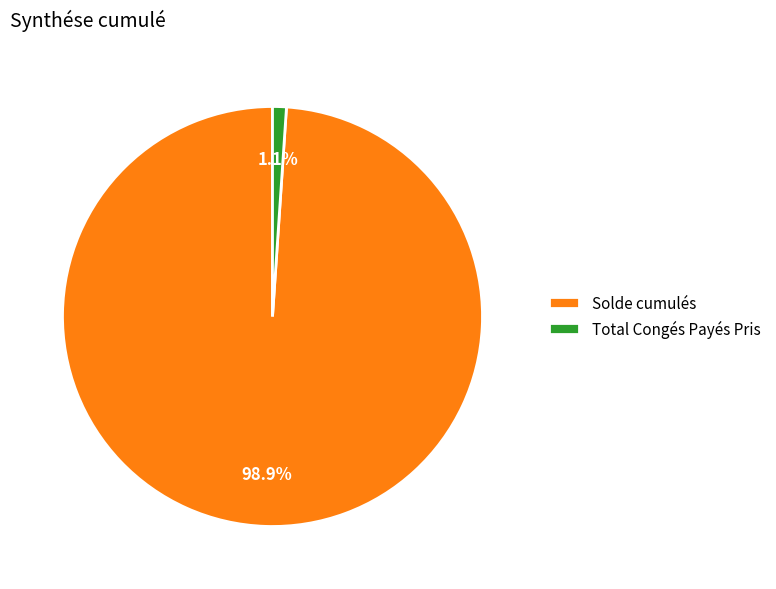

To the nearest percent, what is the average slice percentage?

50%